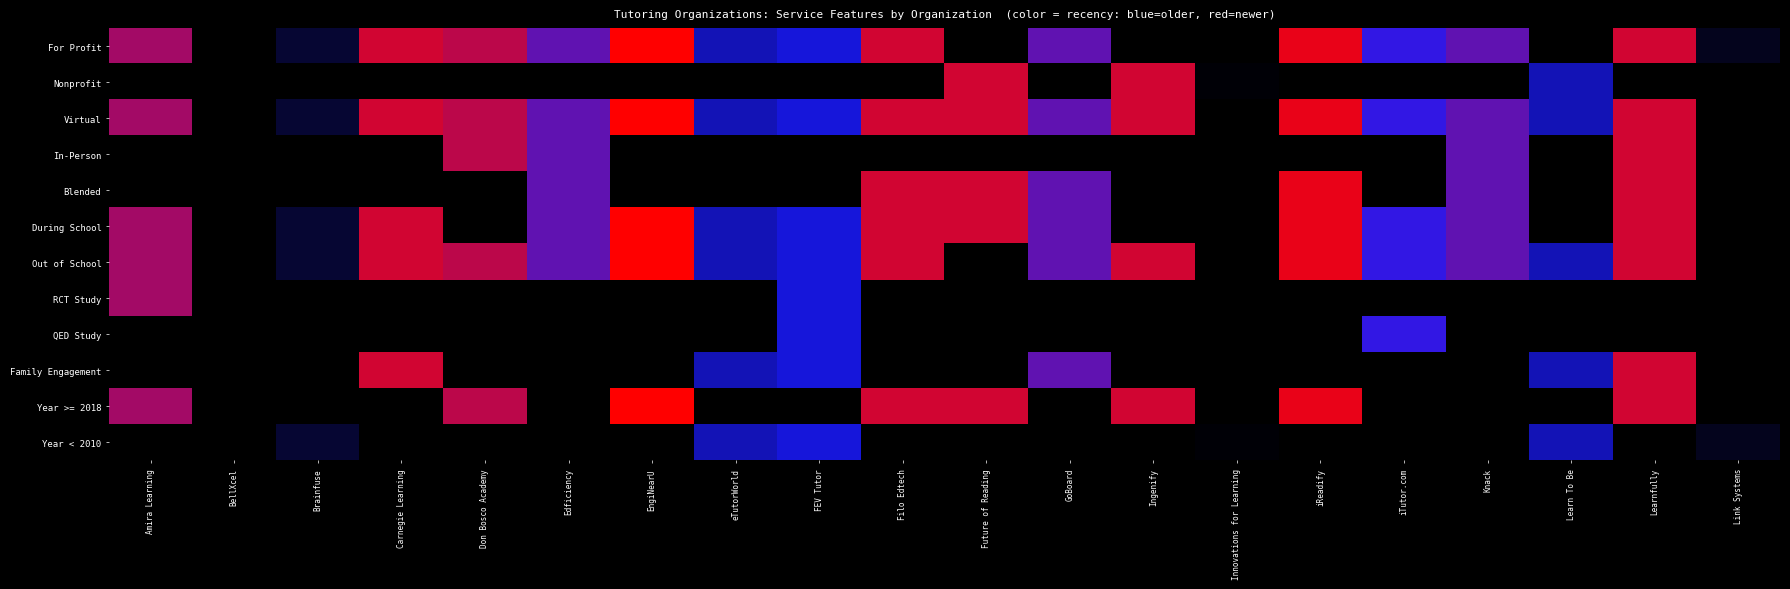

What is the maximum value shown in the chart?

1.0